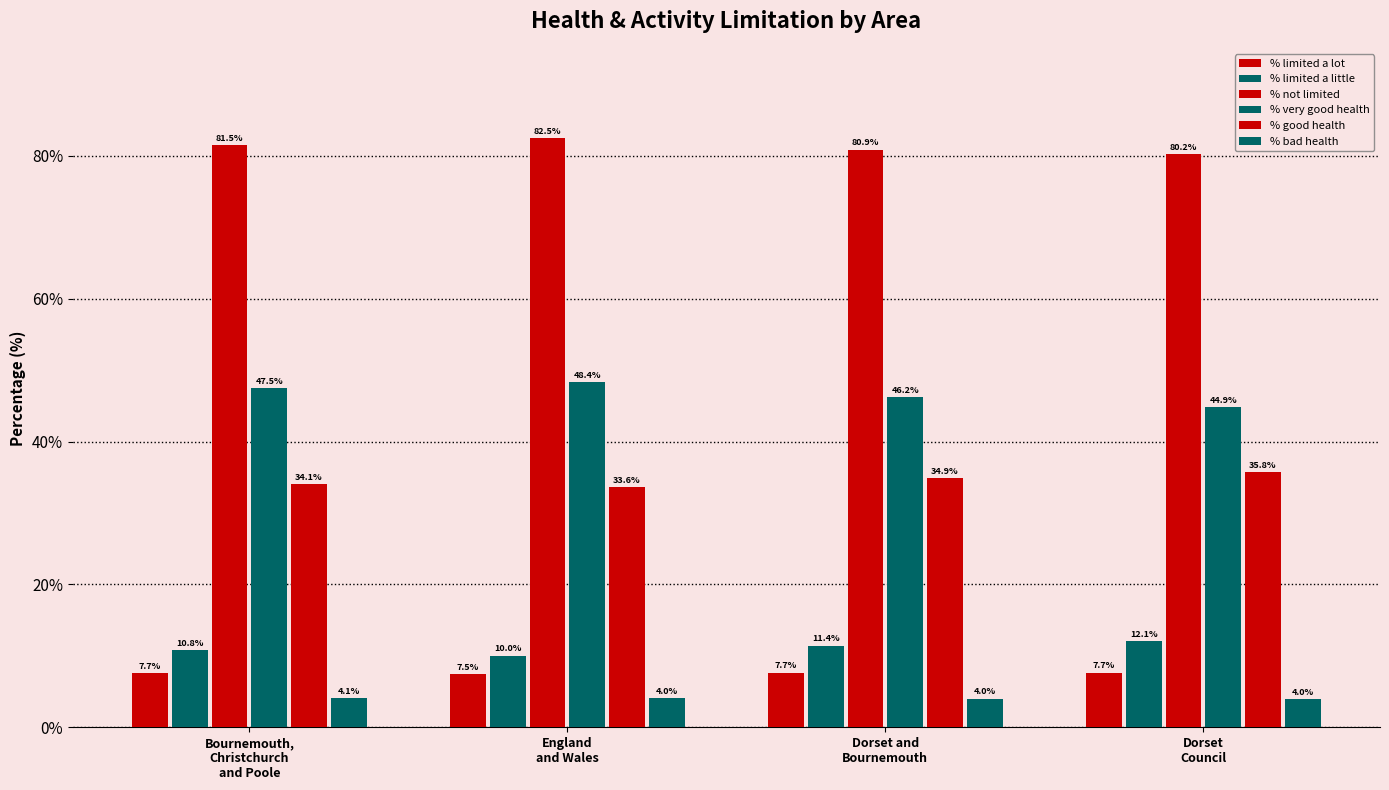

How many bars are there in total?

24